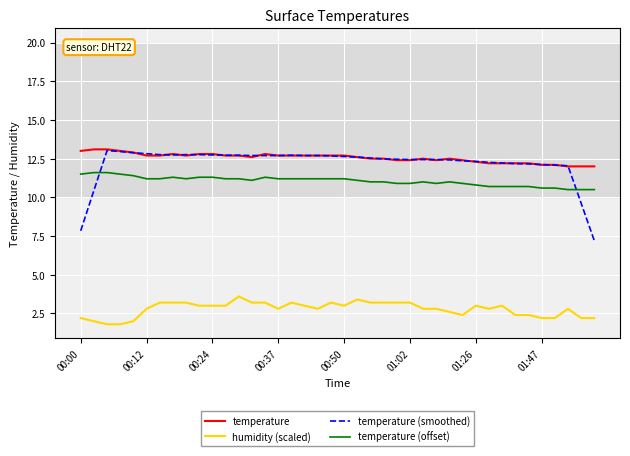

Count the number of data series in this chart.

4